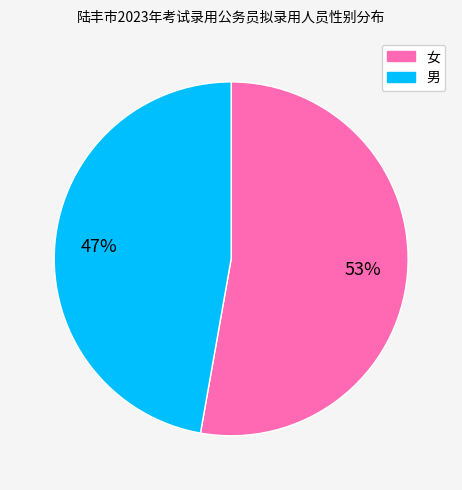

Approximately how many times larger is the value at 女 compared to 男?

1.1